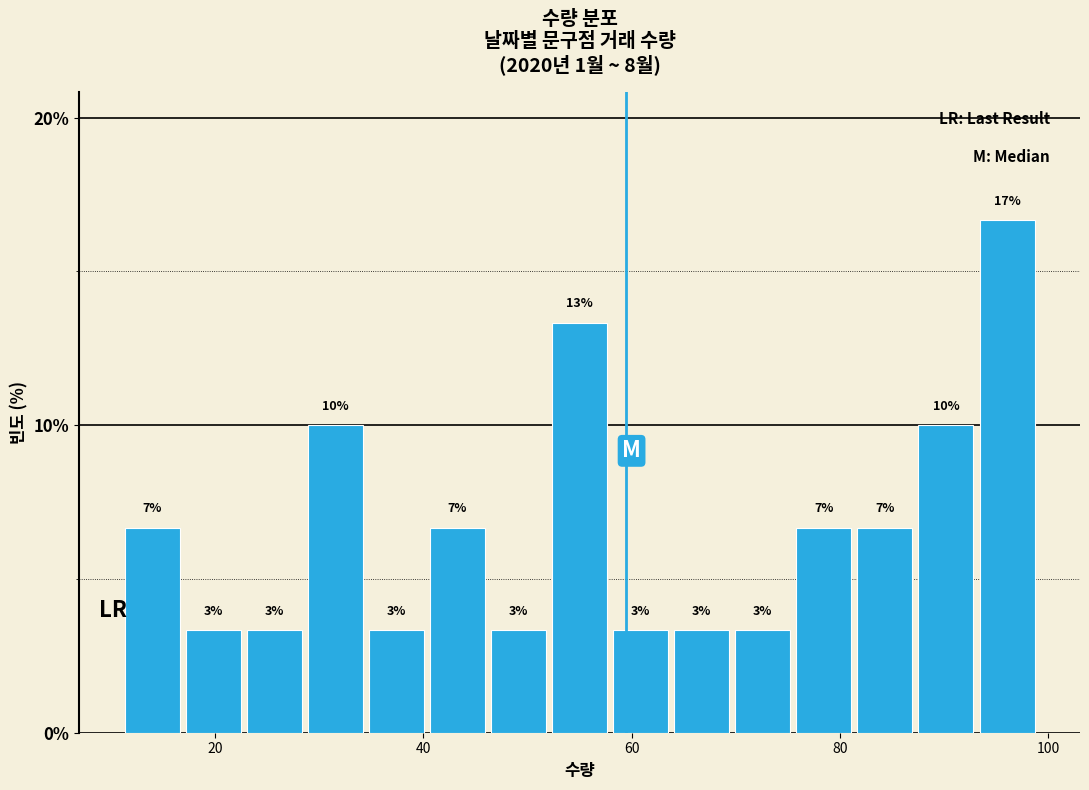

Around what value on the x-axis is the tallest bar? Give the approximate position of its centre, as read against the axis.

96